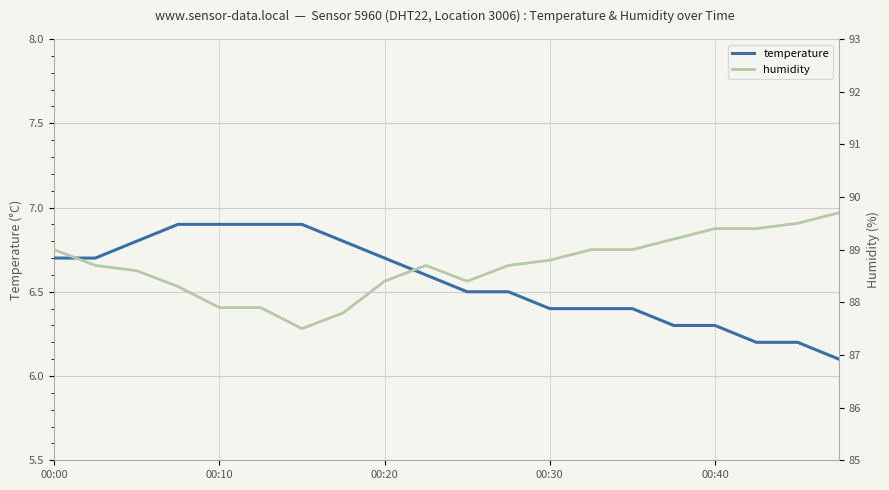

How many data points does each series have?

20